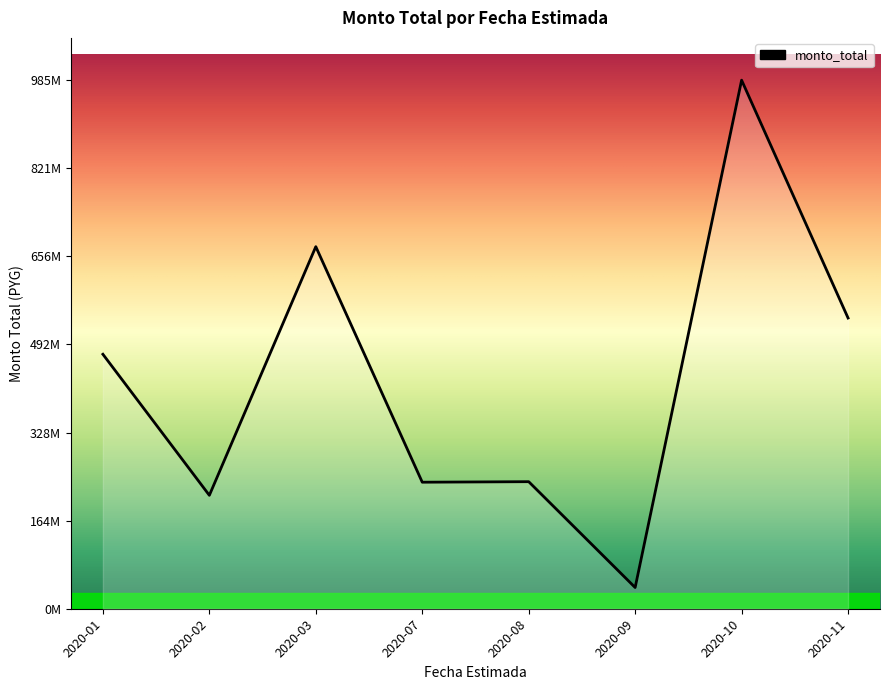

Does the chart display data point markers on the line(s)?

No